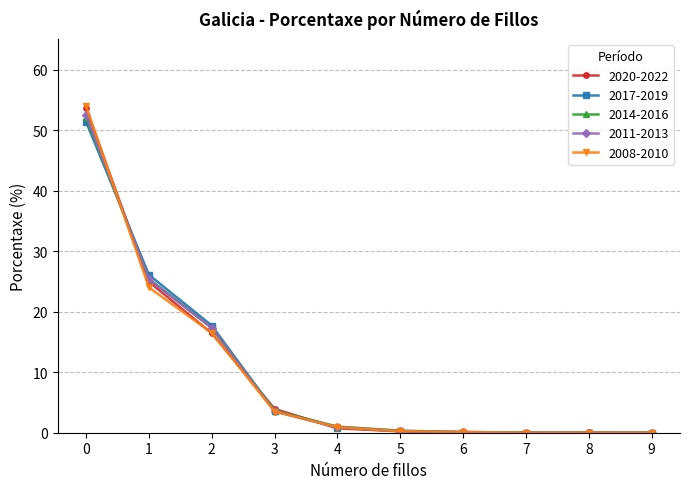

What is the sum of all 2017-2019 values?

100.0